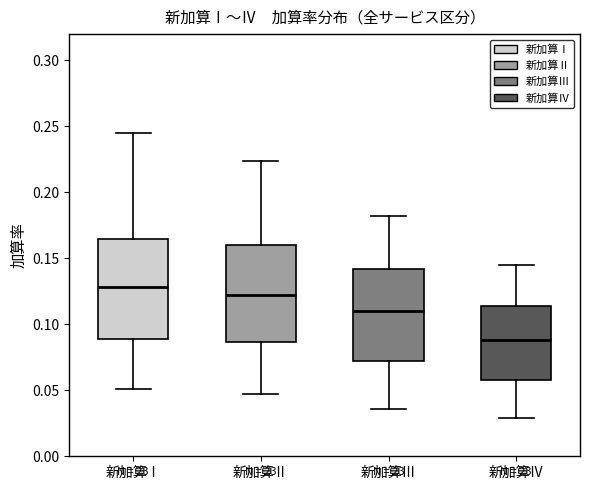

Reading left to right, read every box against the y-axis: the position of its median line, the range the box covers, and the ends of its whiskers. The values are not printed on the chart, so give them approximately, as read against the axis.

新加算Ⅰ: median 0.130, box 0.090 to 0.165, whiskers 0.050 to 0.245
新加算Ⅱ: median 0.120, box 0.085 to 0.160, whiskers 0.045 to 0.225
新加算Ⅲ: median 0.110, box 0.075 to 0.140, whiskers 0.035 to 0.180
新加算Ⅳ: median 0.090, box 0.060 to 0.115, whiskers 0.030 to 0.145